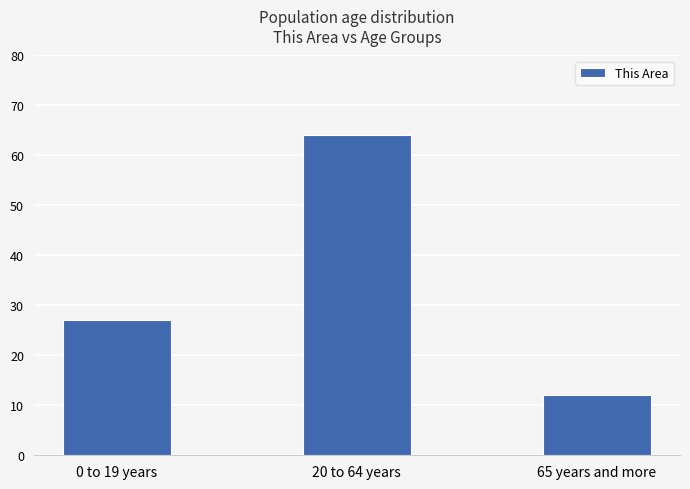

Rank the categories by value from highest to lowest.

20 to 64 years, 0 to 19 years, 65 years and more